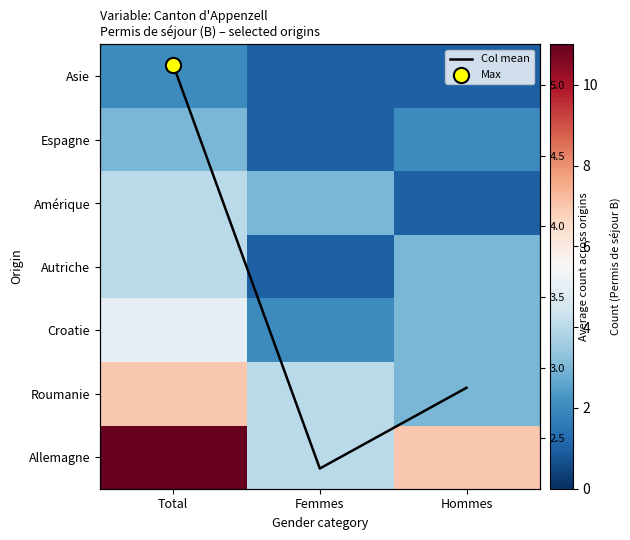

What is the sum of all Croatie values?

10.0